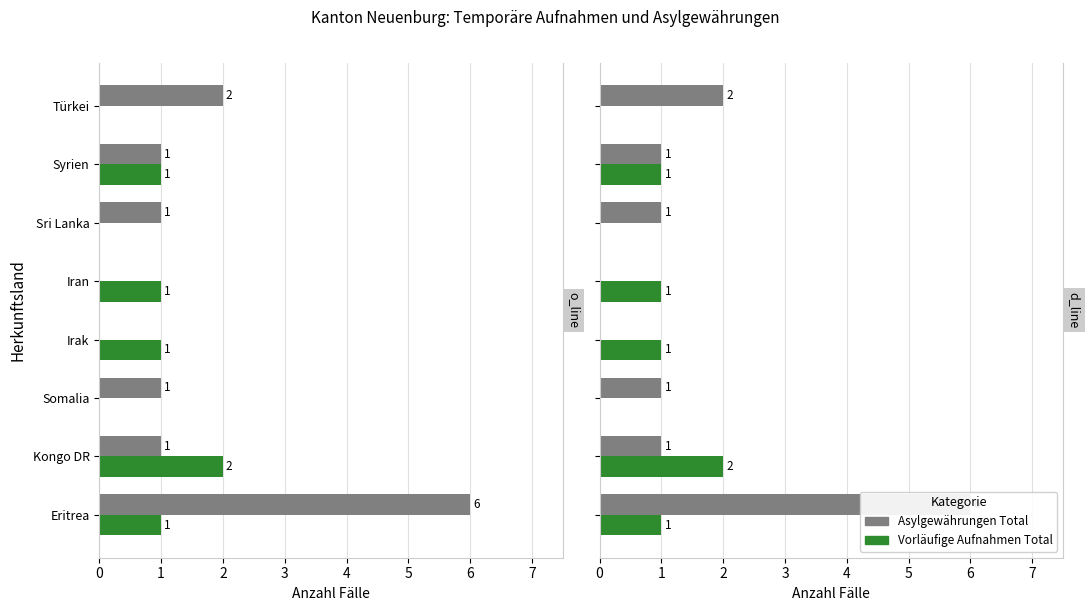

Count the Vorläufige Aufnahmen Total values in the range 0 to 1.

7